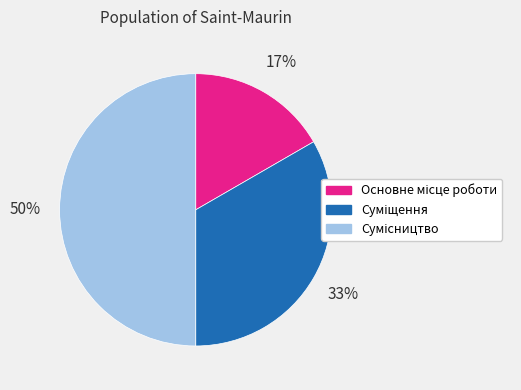

To the nearest percent, what is the difference between the largest and smallest slice percentages?

33%